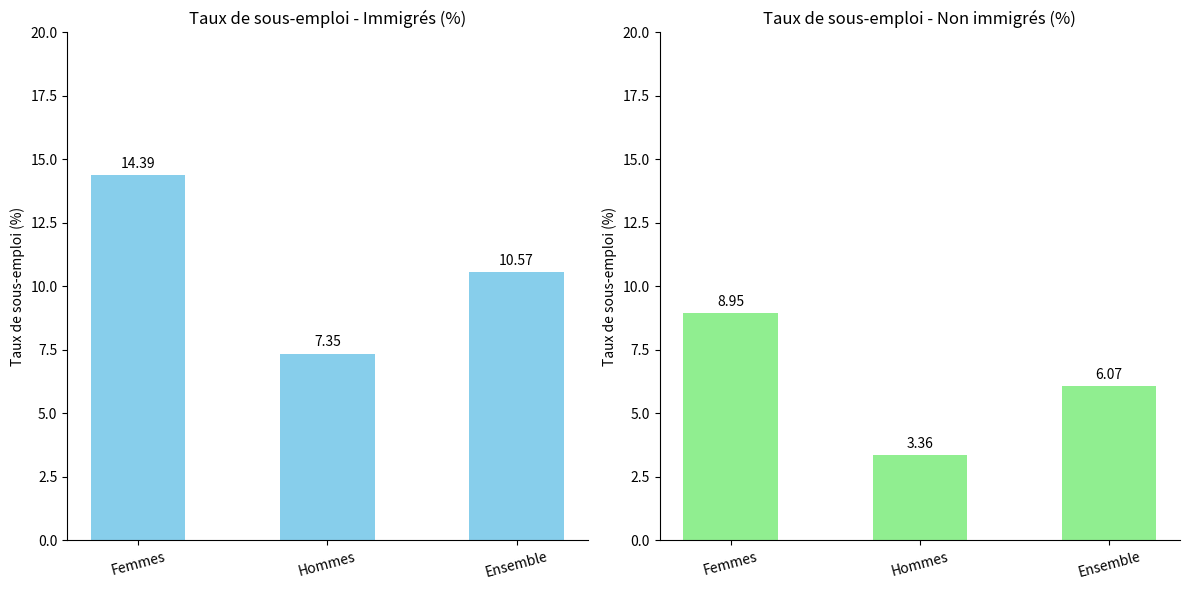

What is the greatest value displayed?

14.4